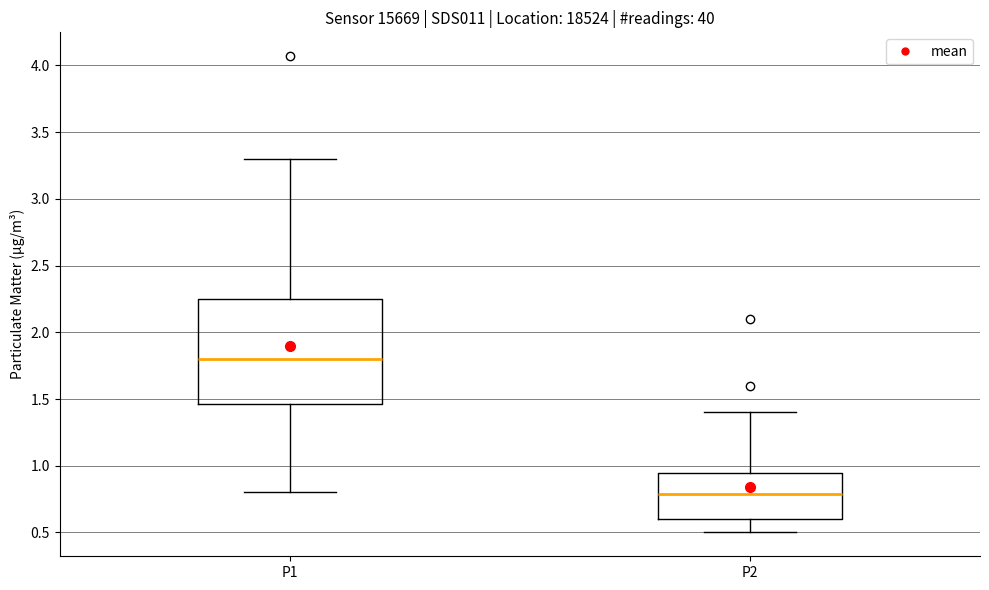

Reading left to right, read every box against the y-axis: the position of its median line, the range the box covers, and the ends of its whiskers. The values are not printed on the chart, so give them approximately, as read against the axis.

P1: median 1.80, box 1.45 to 2.25, whiskers 0.80 to 3.30
P2: median 0.80, box 0.60 to 0.95, whiskers 0.50 to 1.40